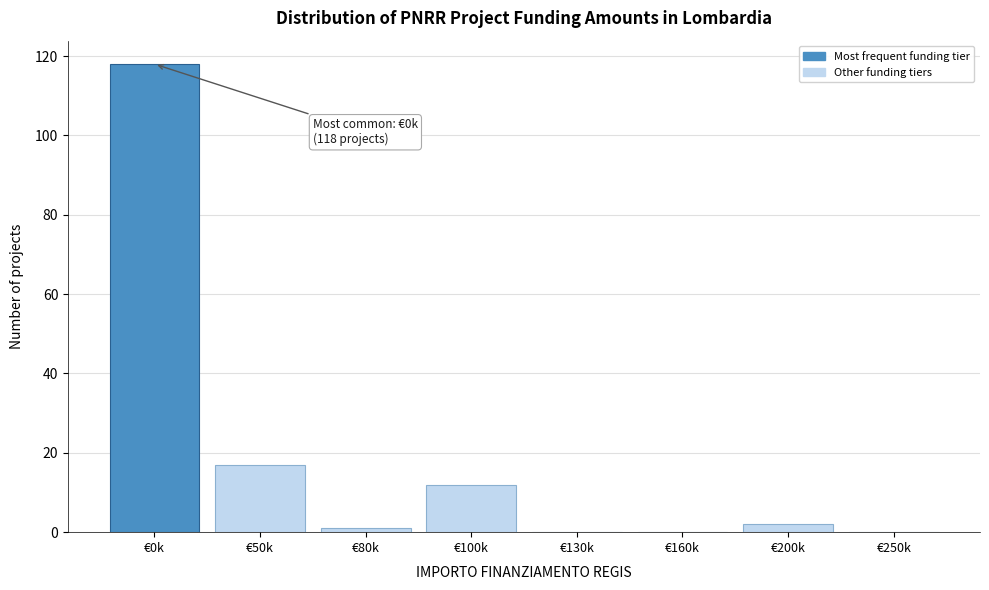

Reading left to right, list all the values displayed in this chart.

€0k=118	€50k=17	€80k=1	€100k=12	€130k=0	€160k=0	€200k=2	€250k=0